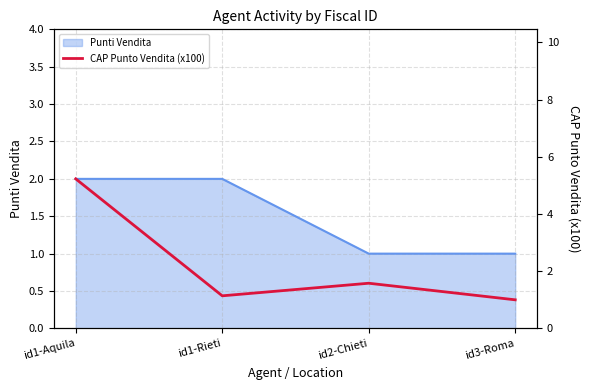

What is the label of the 3rd point from the left?

id2-Chieti